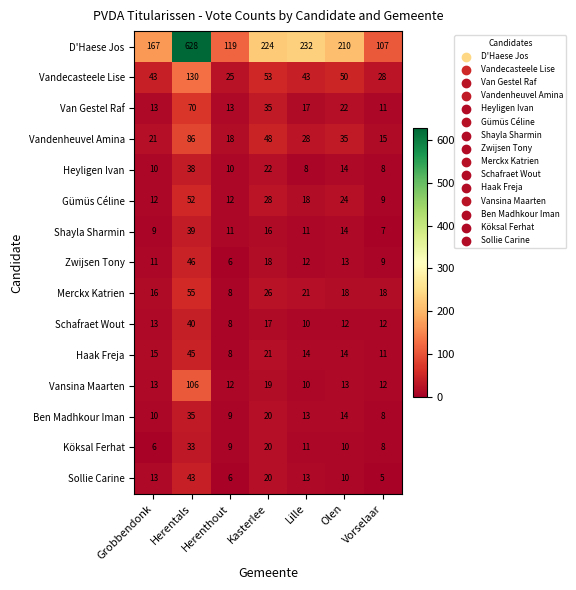

Is it true that Gümüs Céline equals 28 at Kasterlee?

True